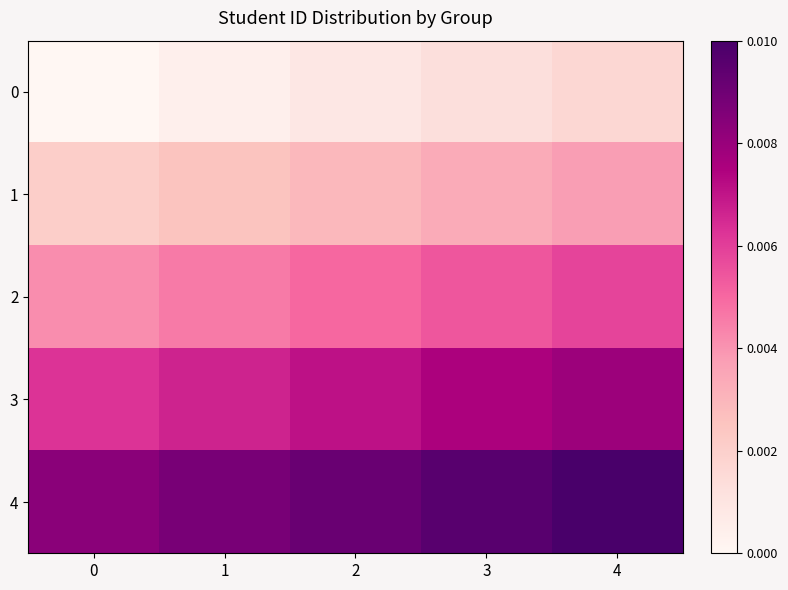

Which category has the highest value across all series?

4